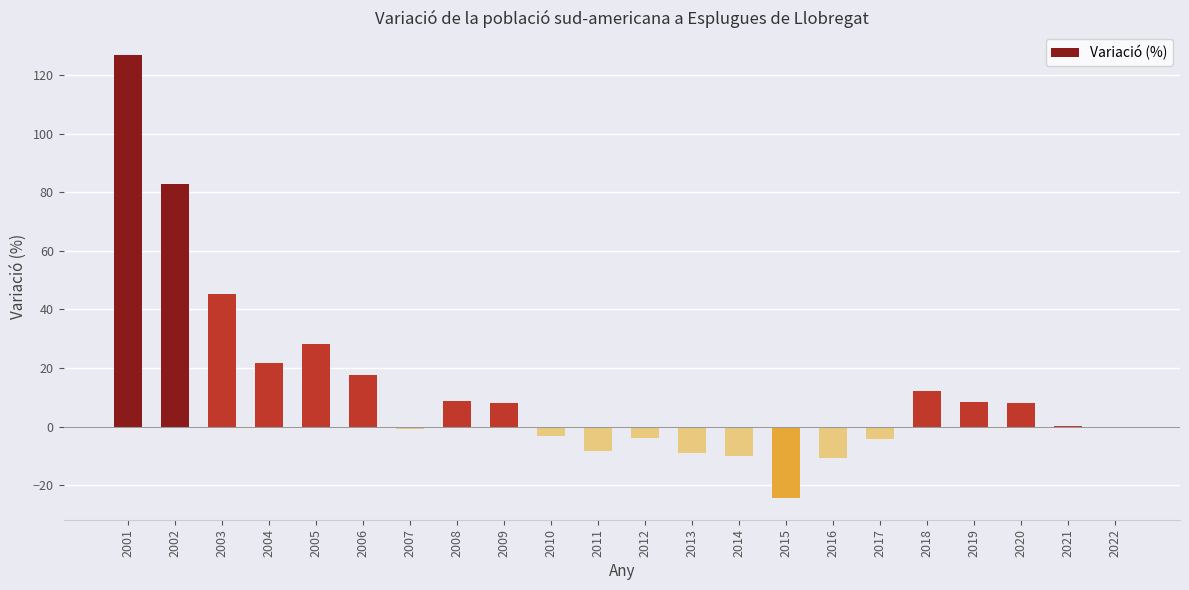

The value at 2019 is 8.4. True or false?

True